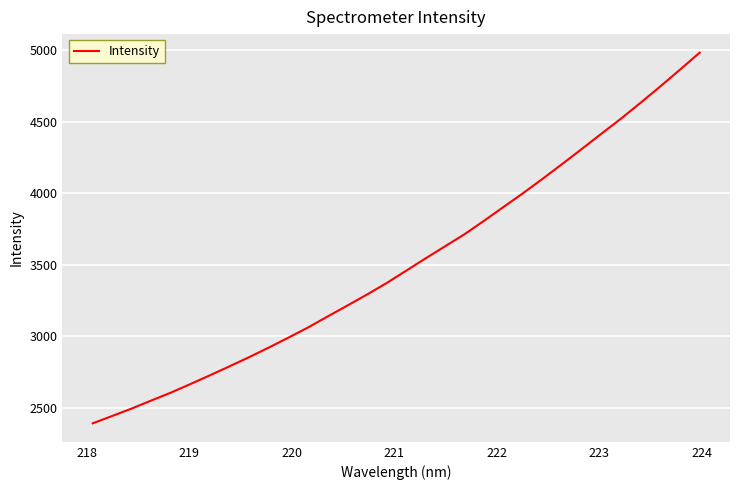

What is the difference between the maximum and minimum values?

2589.3